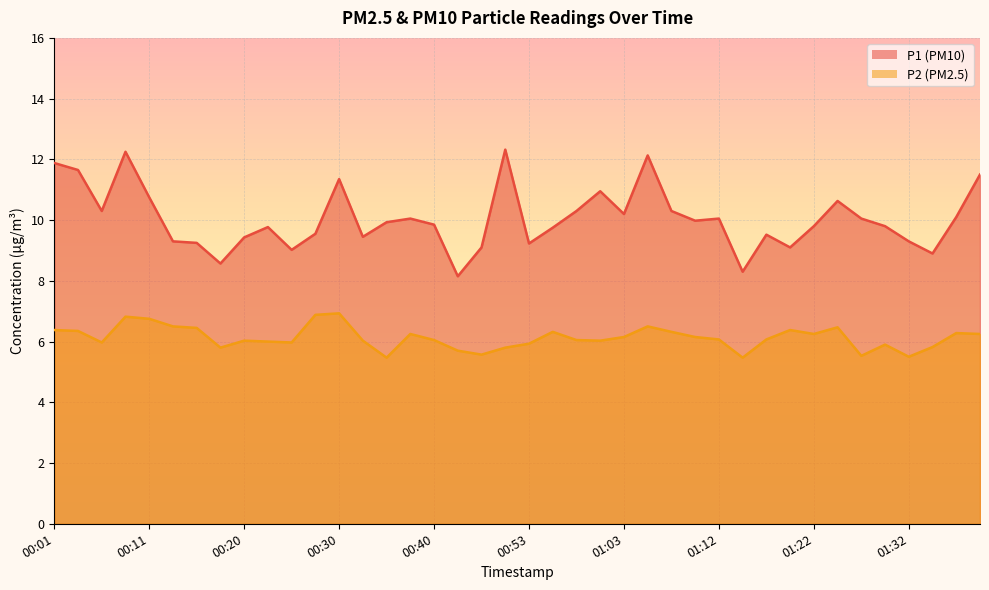

What is the maximum value shown in the chart?

12.3